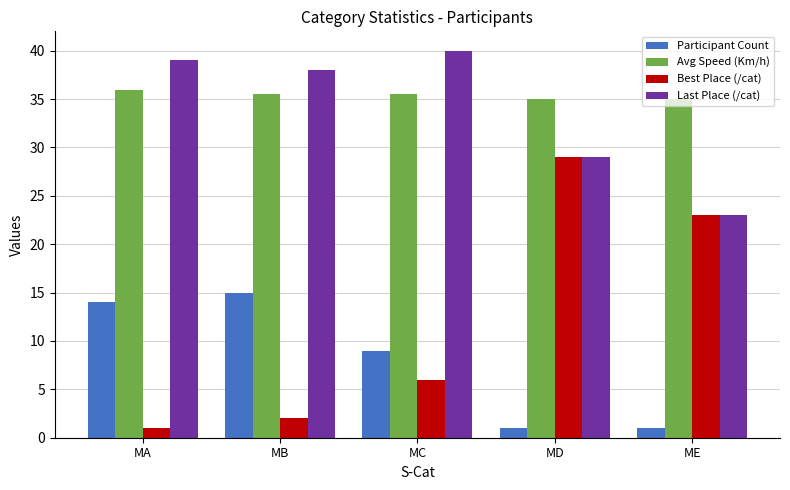

What is the sum of all Avg Speed (Km/h) values?

177.0